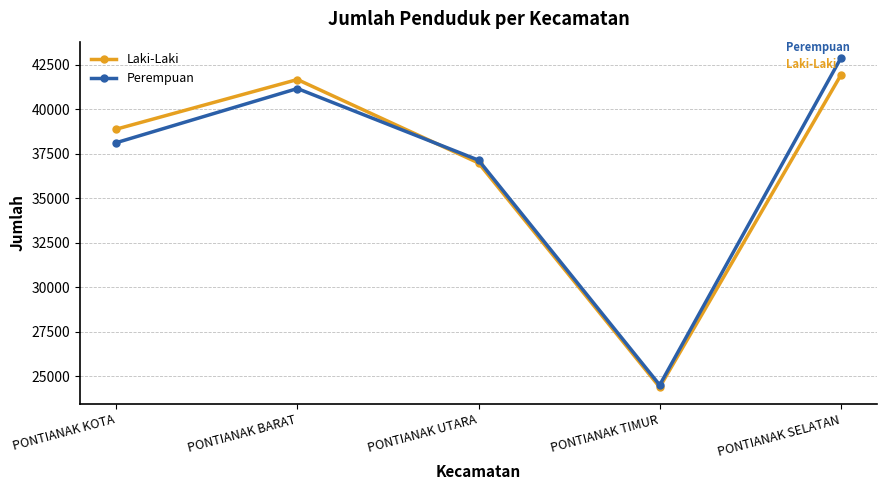

Reading right to left, what are all the values shown in this chart?

Laki-Laki: PONTIANAK SELATAN=41918	PONTIANAK TIMUR=24392	PONTIANAK UTARA=36985	PONTIANAK BARAT=41672	PONTIANAK KOTA=38884
Perempuan: PONTIANAK SELATAN=42874	PONTIANAK TIMUR=24514	PONTIANAK UTARA=37142	PONTIANAK BARAT=41166	PONTIANAK KOTA=38124